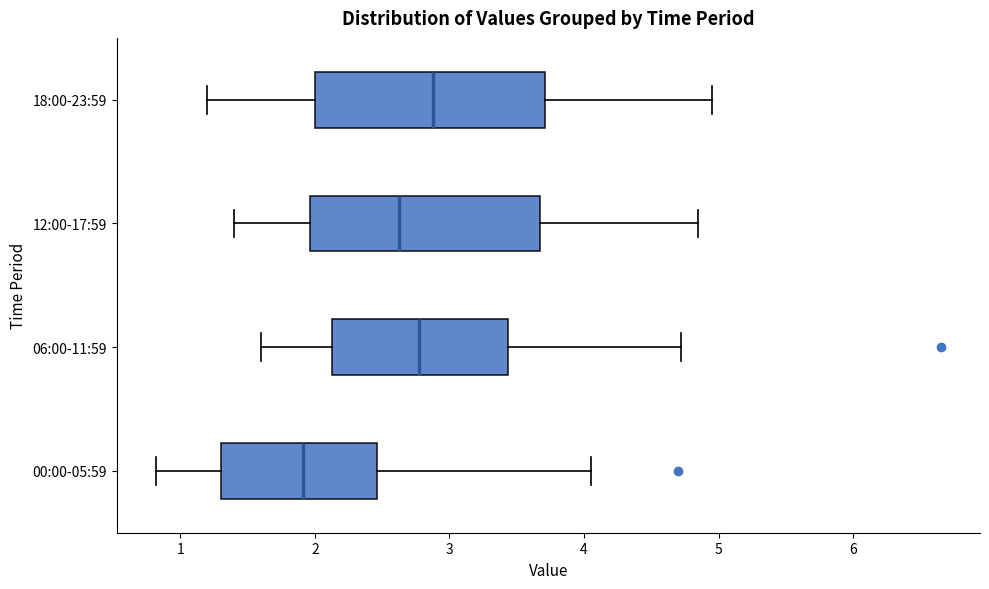

Where does the median line of the box for 06:00-11:59 sit on the x-axis? The values are not printed on the chart, so give them approximately, as read against the axis.

2.8